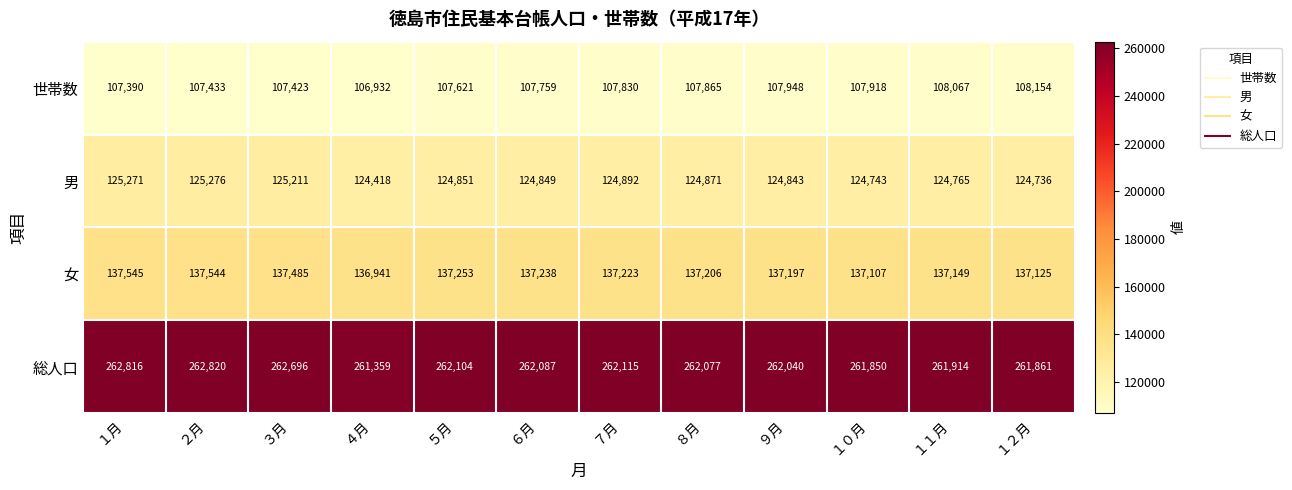

Which label corresponds to the largest value in the chart?

２月